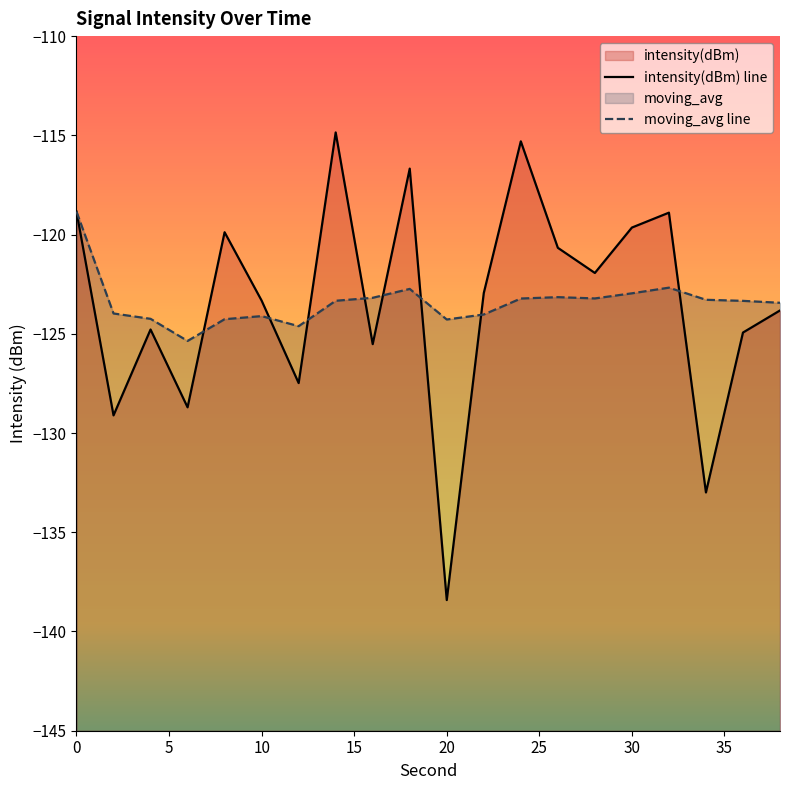

What is the average value of the moving_avg line series?

-123.4